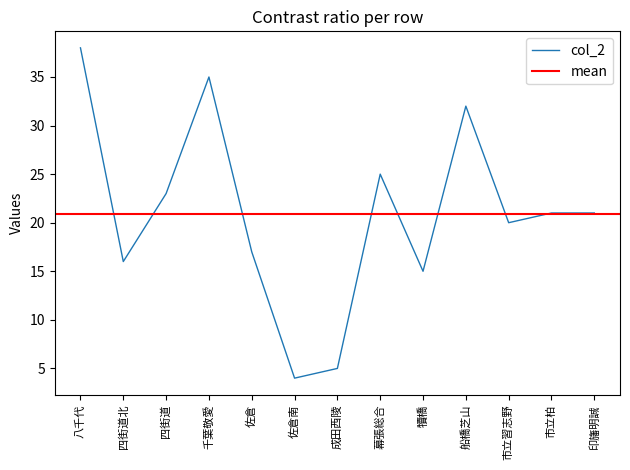

What is the label of the 6th point from the left?

佐倉南